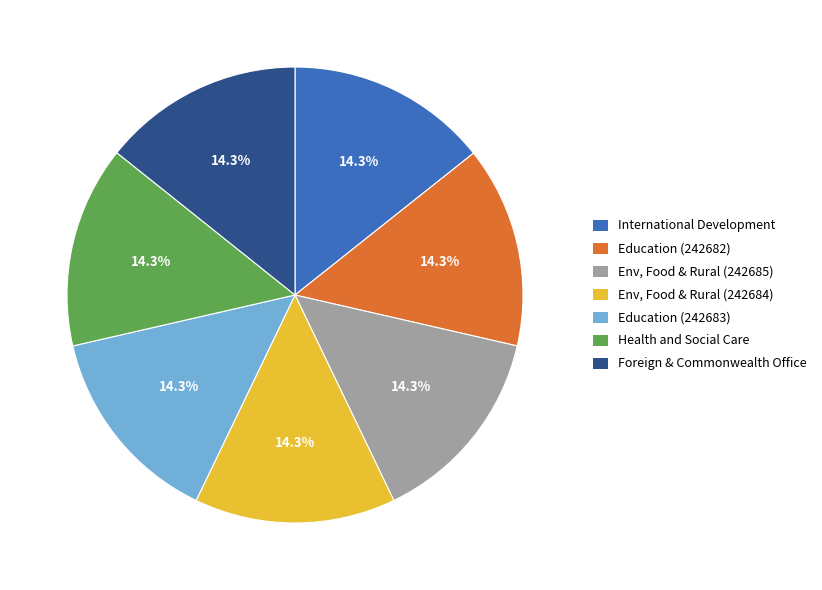

What portion of the pie excludes Health and Social Care?

85.7%